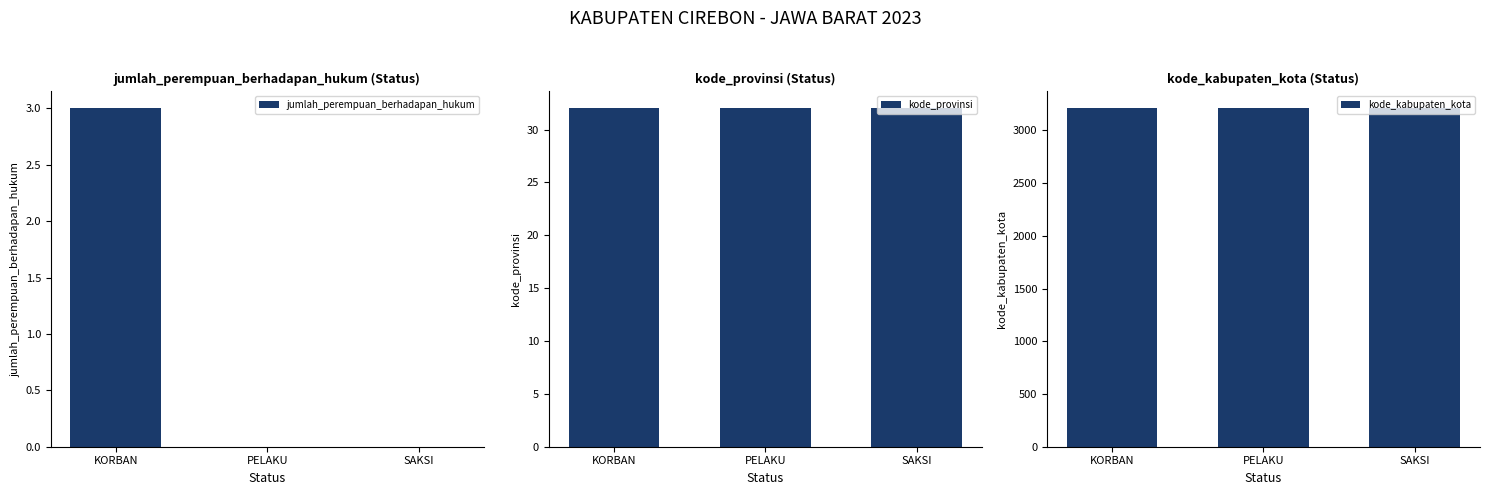

Which category has the highest value across all series?

KORBAN